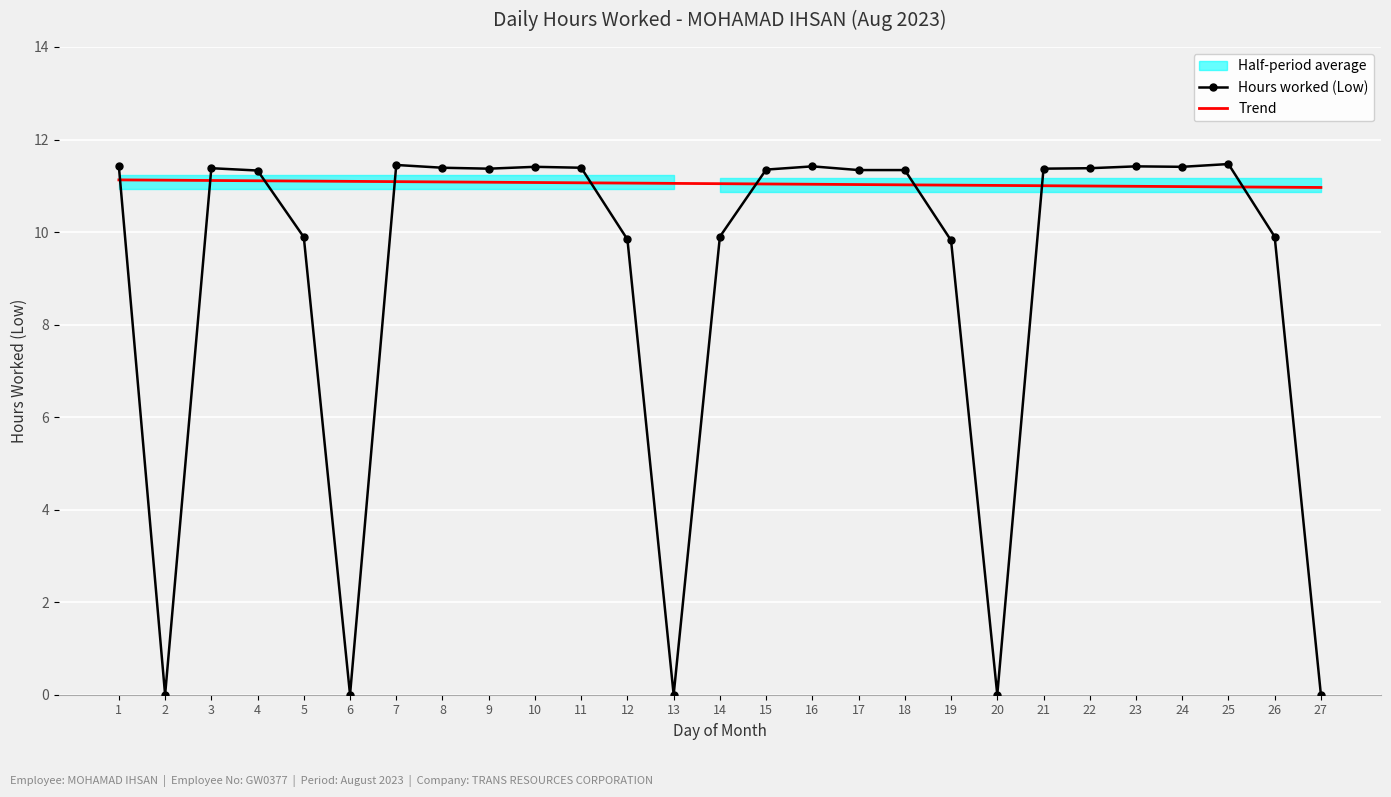

Where does the Hours worked (Low) series first go above 11?

1